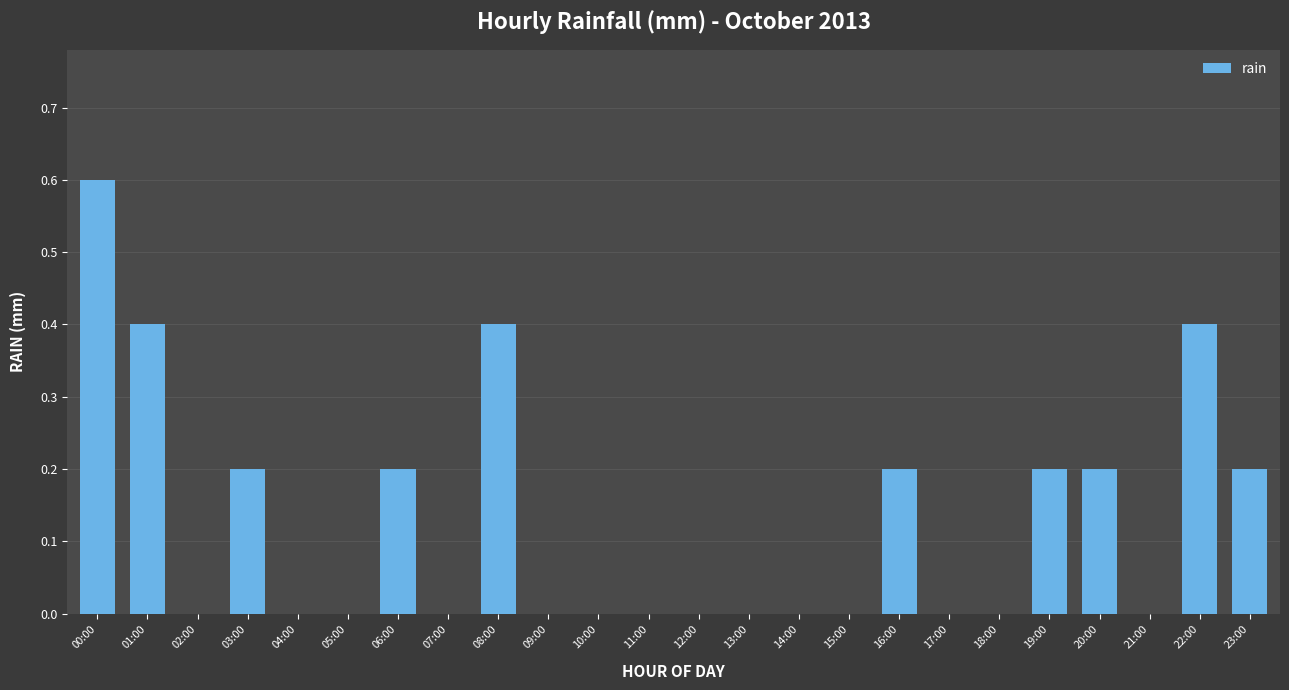

Reading left to right, extract all data points from this chart.

0.6	0.4	0.0	0.2	0.0	0.0	0.2	0.0	0.4	0.0	0.0	0.0	0.0	0.0	0.0	0.0	0.2	0.0	0.0	0.2	0.2	0.0	0.4	0.2